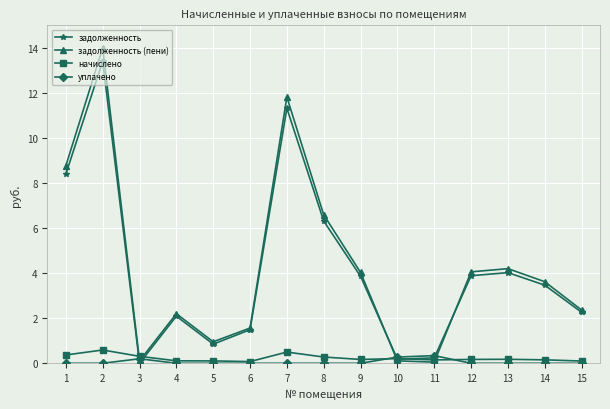

True or false: задолженность has more than 1 points higher than both neighbors.

True